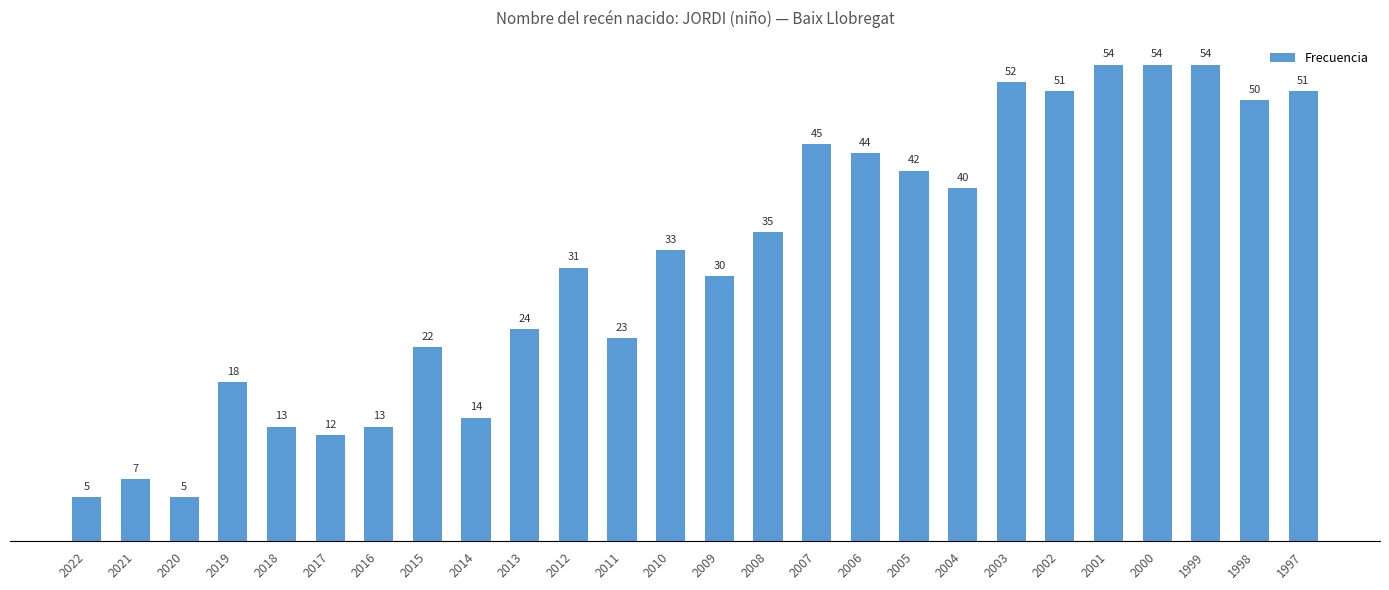

Between 2014 and 2020, which is larger?

2014